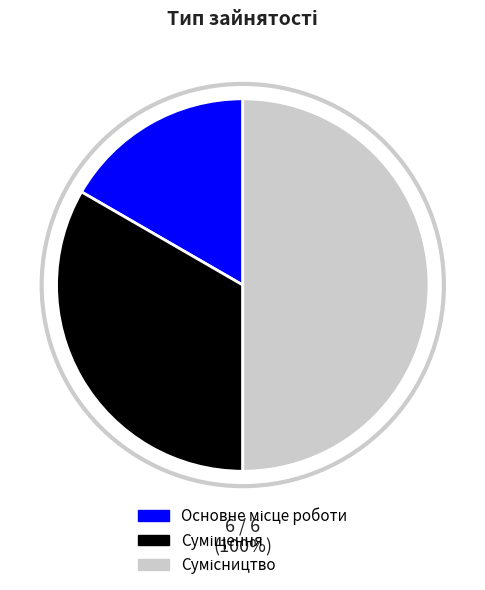

What is the change in value from Основне місце роботи to Сумісництво?

+2